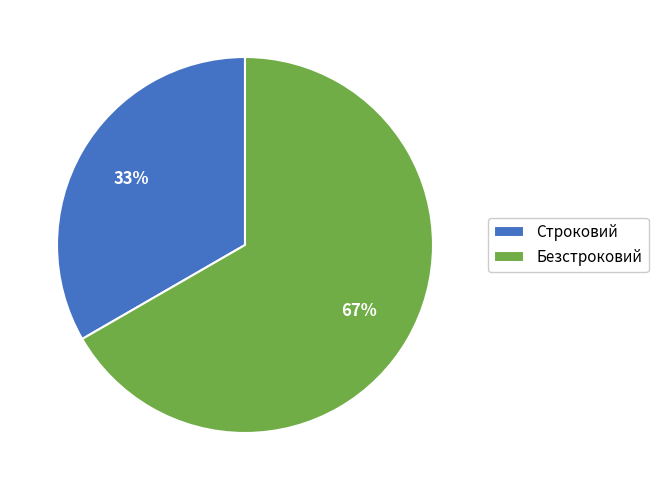

To the nearest percent, what portion does Безстроковий represent?

67%